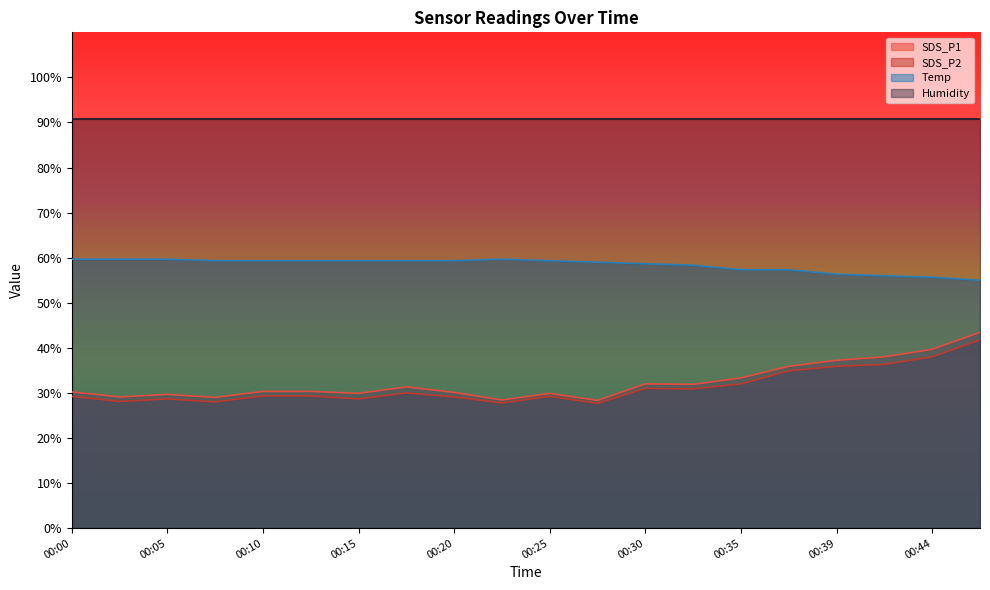

List the labels in order of SDS_P2 value, smallest first.

00:27, 00:22, 00:07, 00:02, 00:05, 00:15, 00:20, 00:00, 00:25, 00:10, 00:12, 00:17, 00:32, 00:30, 00:35, 00:37, 00:39, 00:42, 00:44, 00:47